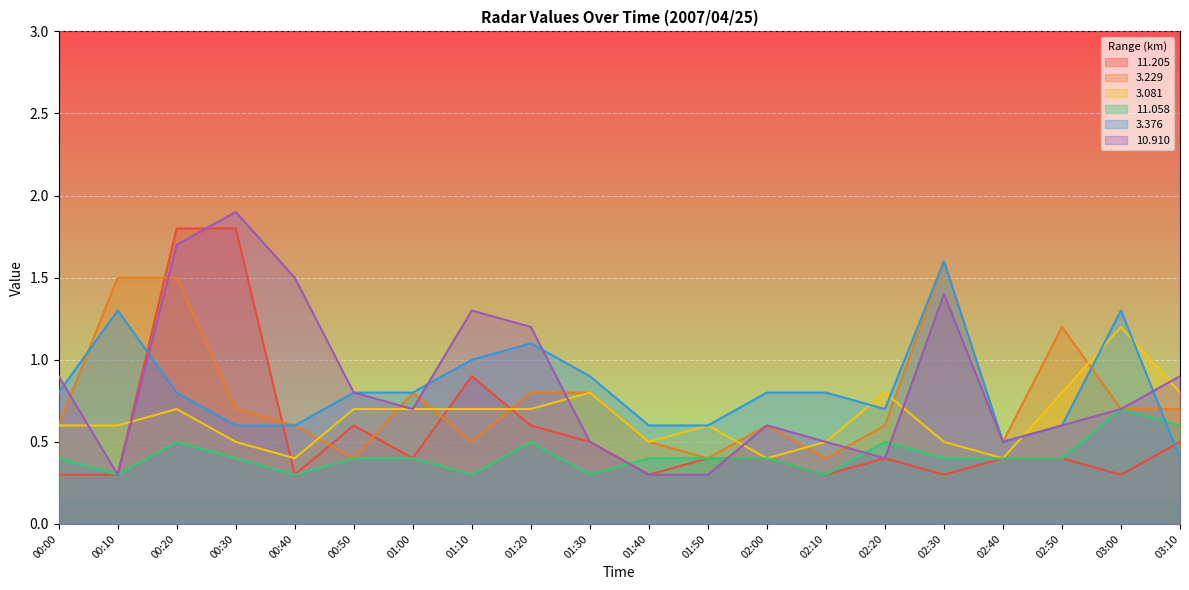

At how many categories does at least one series exceed 0?

20